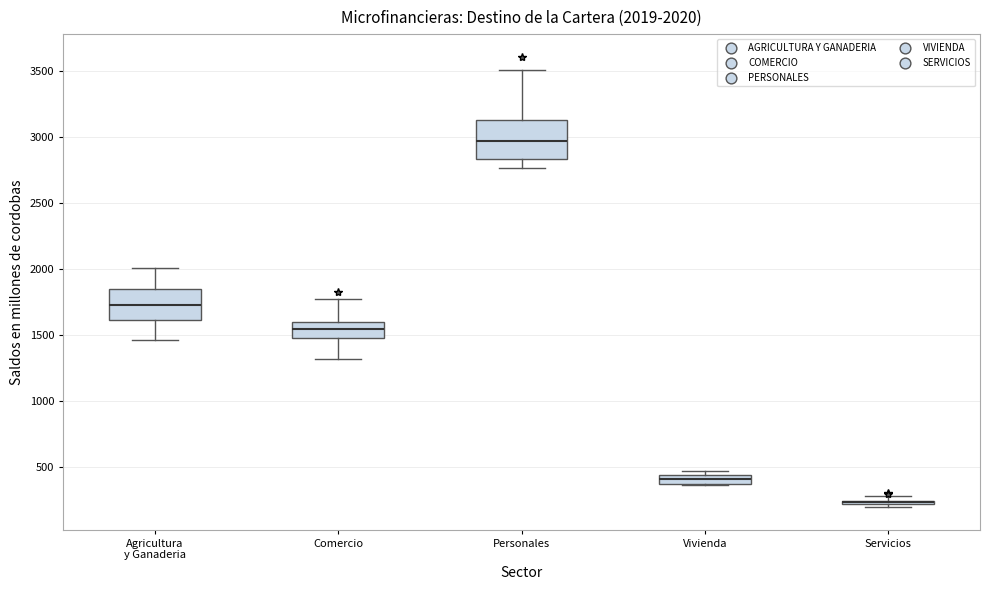

Which box is the tallest, from its lower edge to its upper edge?

Personales